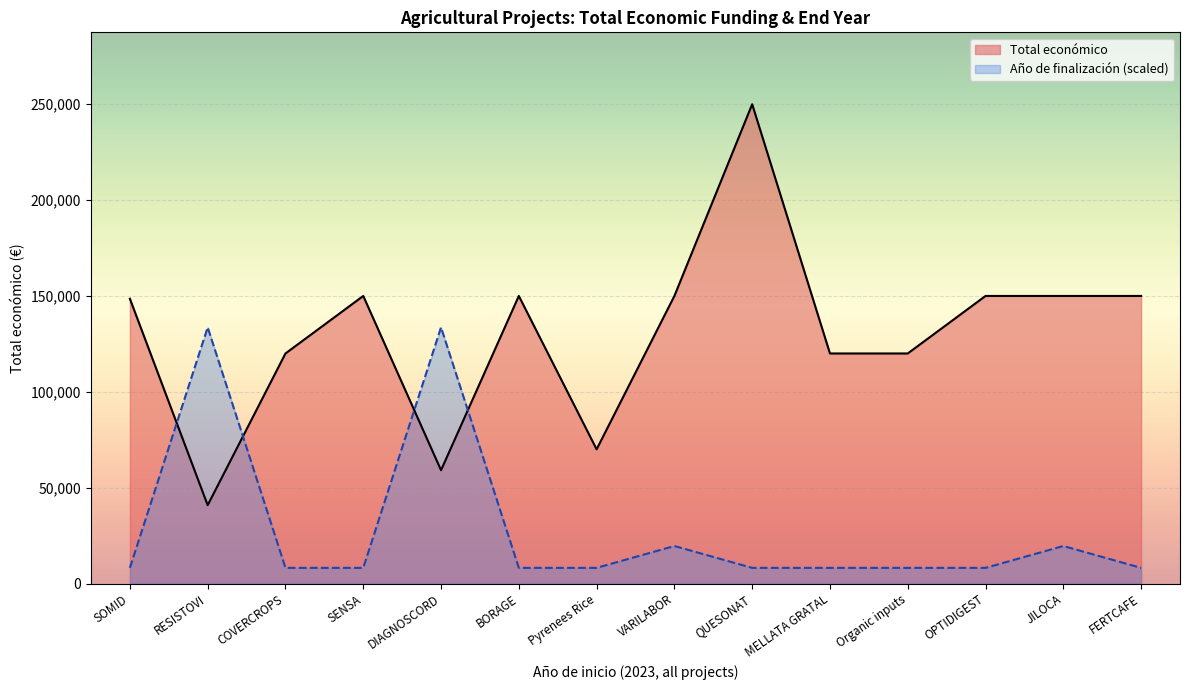

List the series in order of their peak value, lowest first.

Año de finalización (scaled), Total económico